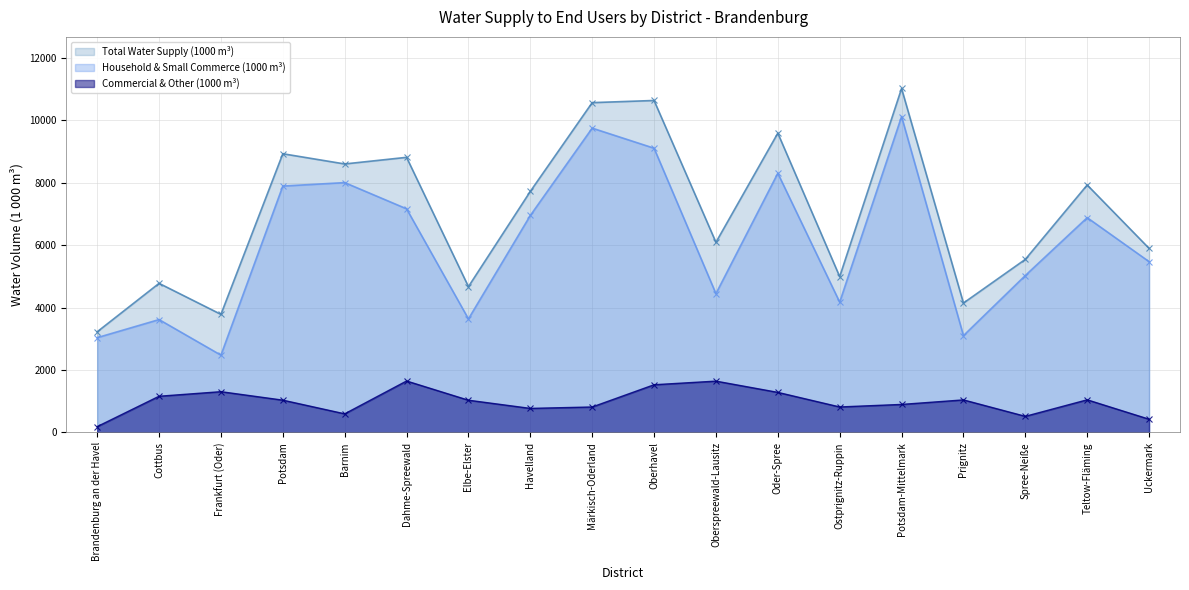

True or false: Commercial & Other (1000 m³) and Household & Small Commerce (1000 m³) intersect in this chart.

False